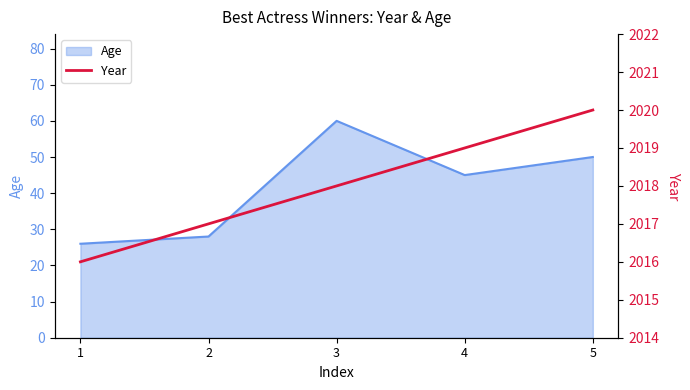

True or false: Age and Year intersect in this chart.

False